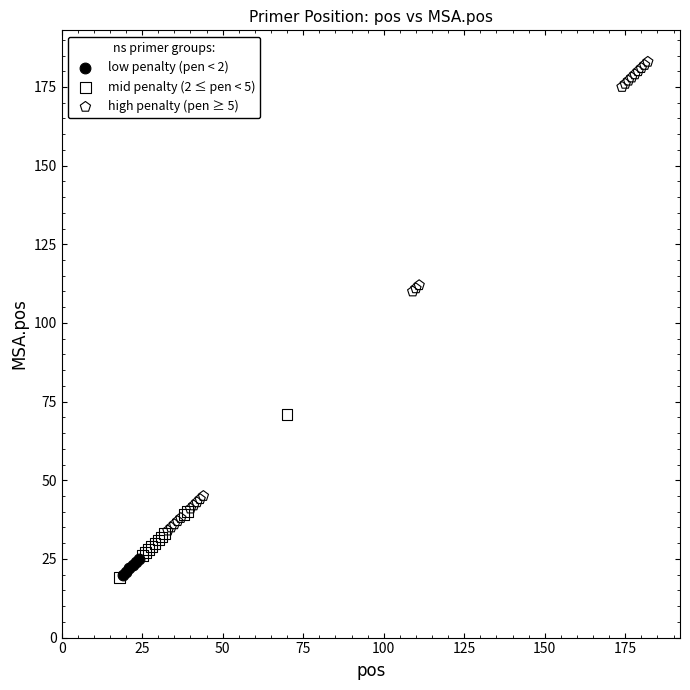

Which series contains the highest Y value?

high penalty (pen ≥ 5)